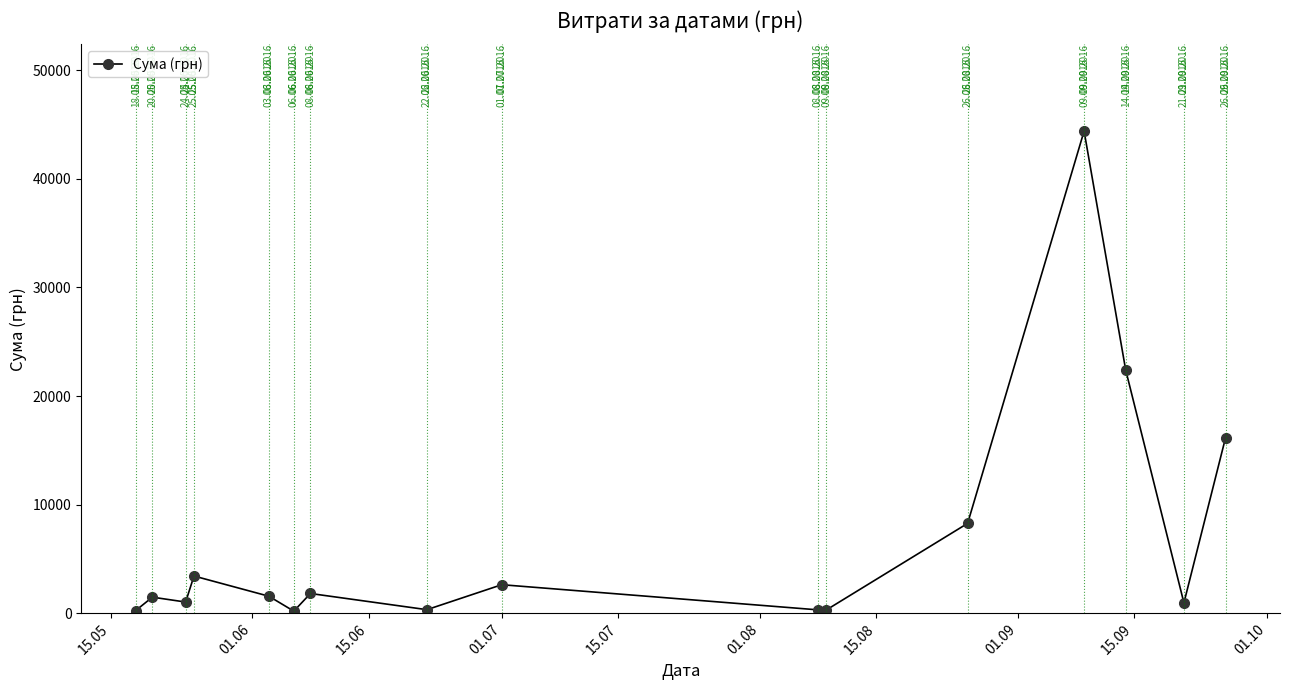

How many points are higher than both their immediate neighbors (excluding endpoints)?

5